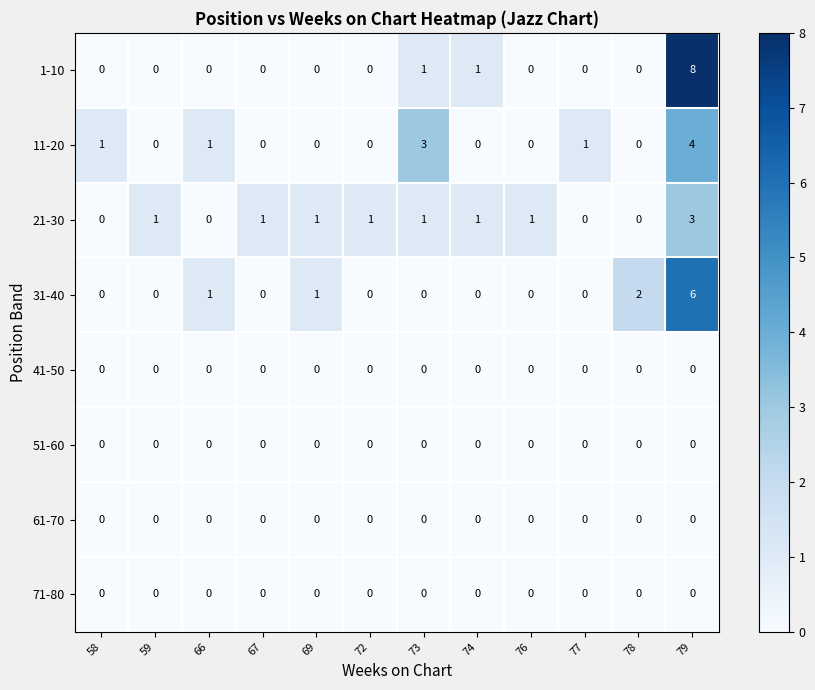

Between 73 and 78, which series saw the biggest shift?

11-20